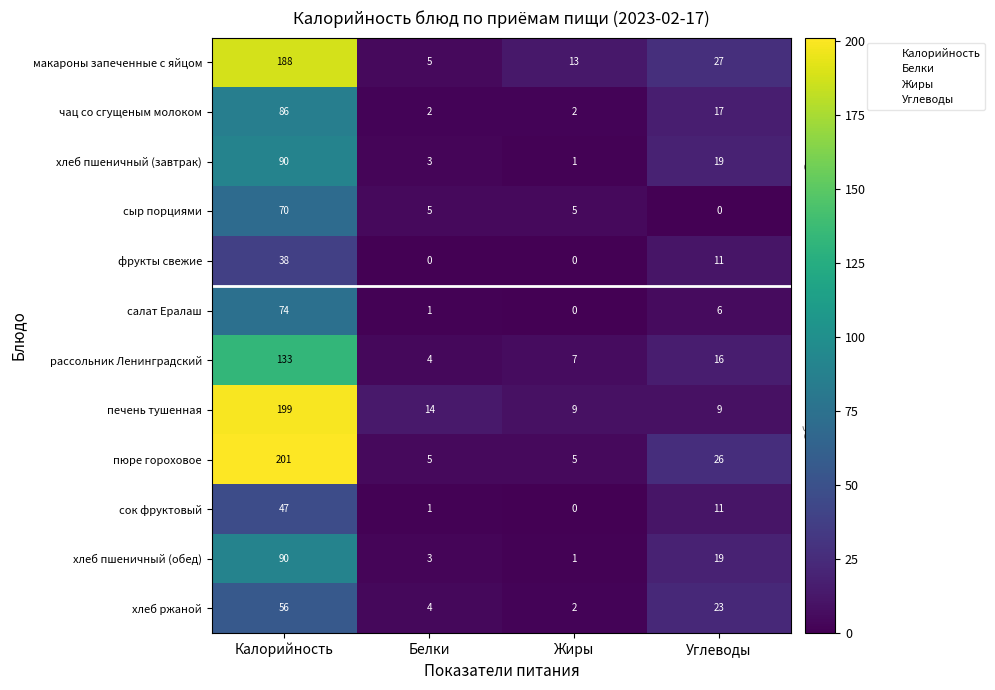

The value of сыр порциями at Жиры is 7. True or false?

False